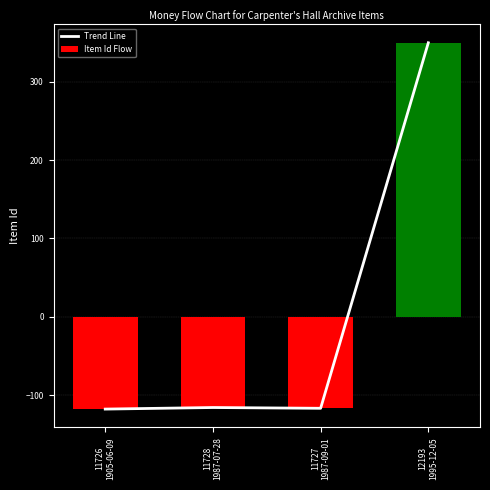

How many values in Trend Line are below zero?

3